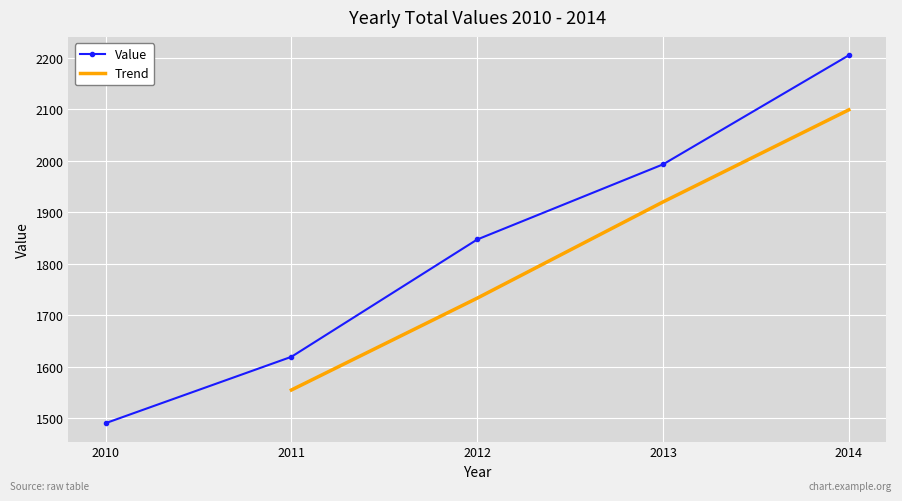

What is the smallest value displayed?

1490